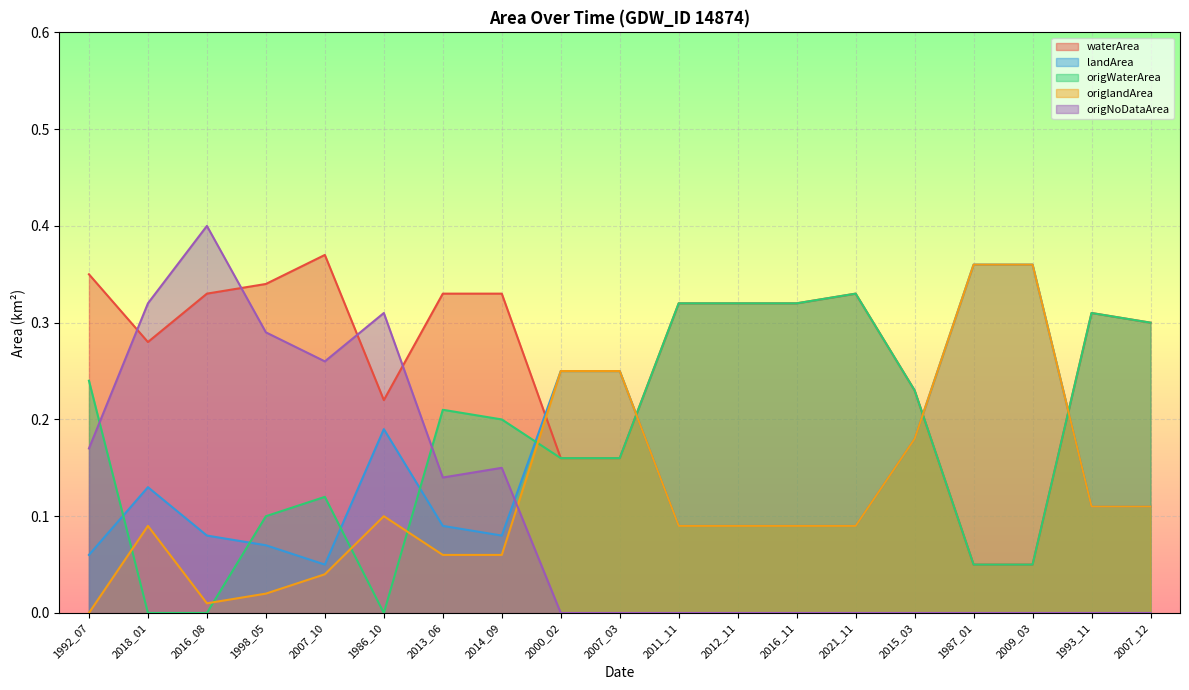

Rank the categories by origlandArea value from lowest to highest.

1992_07, 2016_08, 1998_05, 2007_10, 2013_06, 2014_09, 2018_01, 2011_11, 2012_11, 2016_11, 2021_11, 1986_10, 1993_11, 2007_12, 2015_03, 2000_02, 2007_03, 1987_01, 2009_03